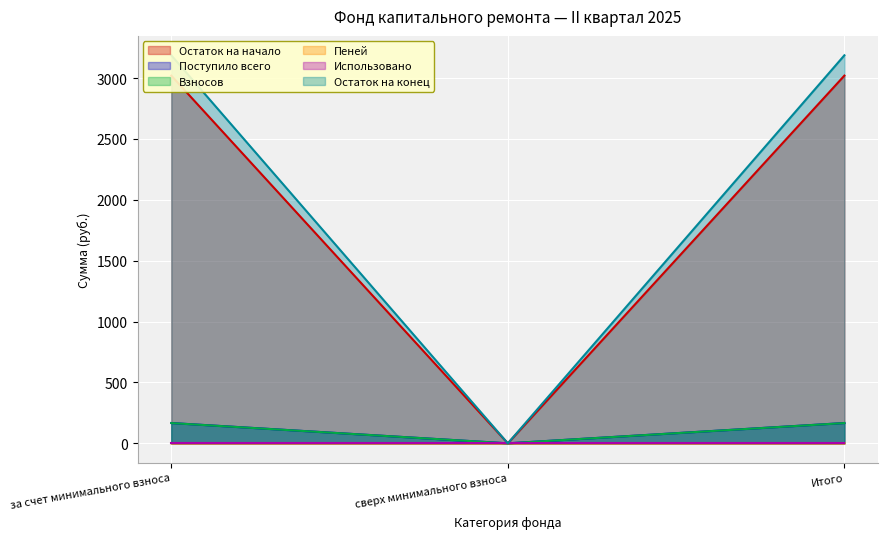

At how many categories does at least one series exceed 962?

2